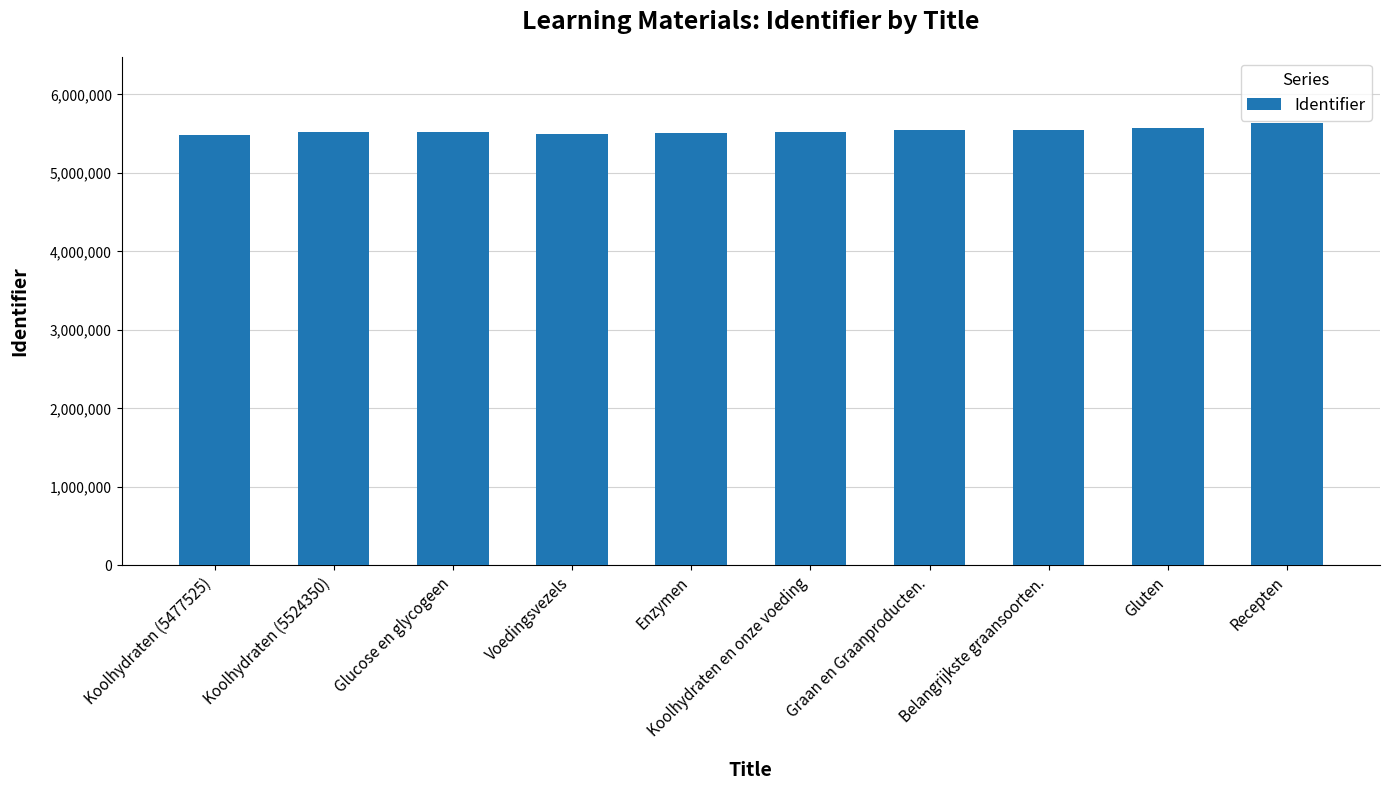

What is the label of the 9th bar from the right?

Koolhydraten (5524350)